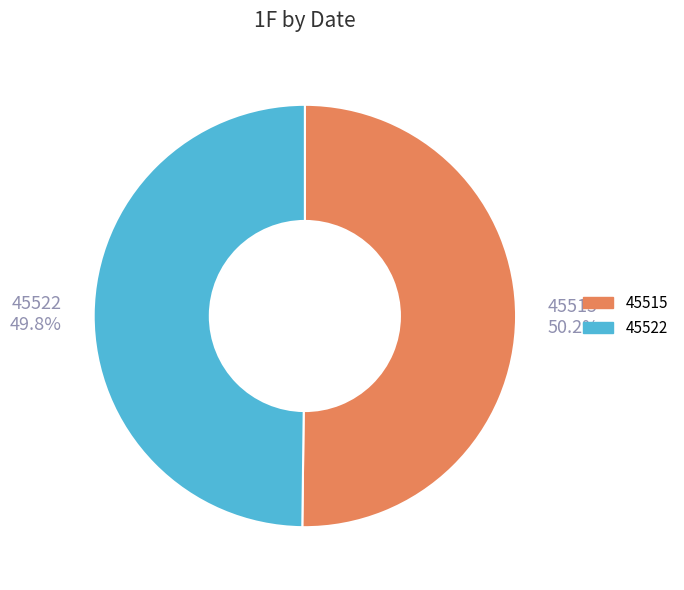

Approximately how many times larger is the value at 45515 compared to 45522?

1.0